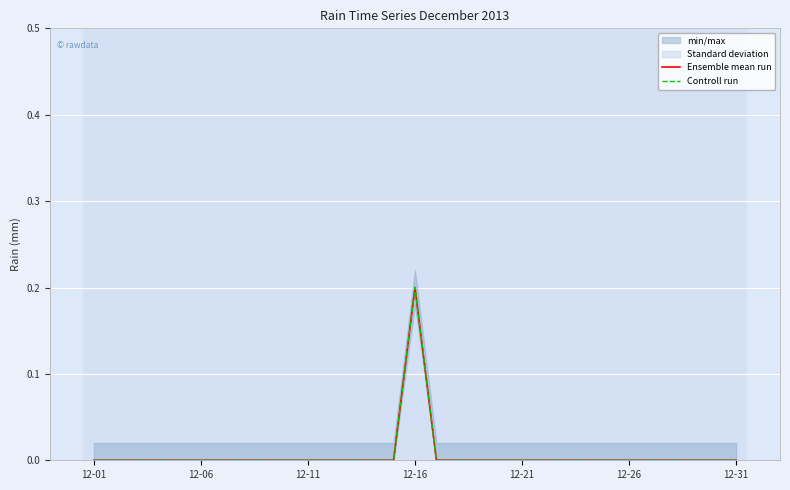

Reading left to right, what are all the values shown in this chart?

Ensemble mean run: 0.0	0.0	0.0	0.0	0.0	0.0	0.0	0.0	0.0	0.0	0.0	0.0	0.0	0.0	0.0	0.2	0.0	0.0	0.0	0.0	0.0	0.0	0.0	0.0	0.0	0.0	0.0	0.0	0.0	0.0	0.0
Controll run: 0.0	0.0	0.0	0.0	0.0	0.0	0.0	0.0	0.0	0.0	0.0	0.0	0.0	0.0	0.0	0.2	0.0	0.0	0.0	0.0	0.0	0.0	0.0	0.0	0.0	0.0	0.0	0.0	0.0	0.0	0.0